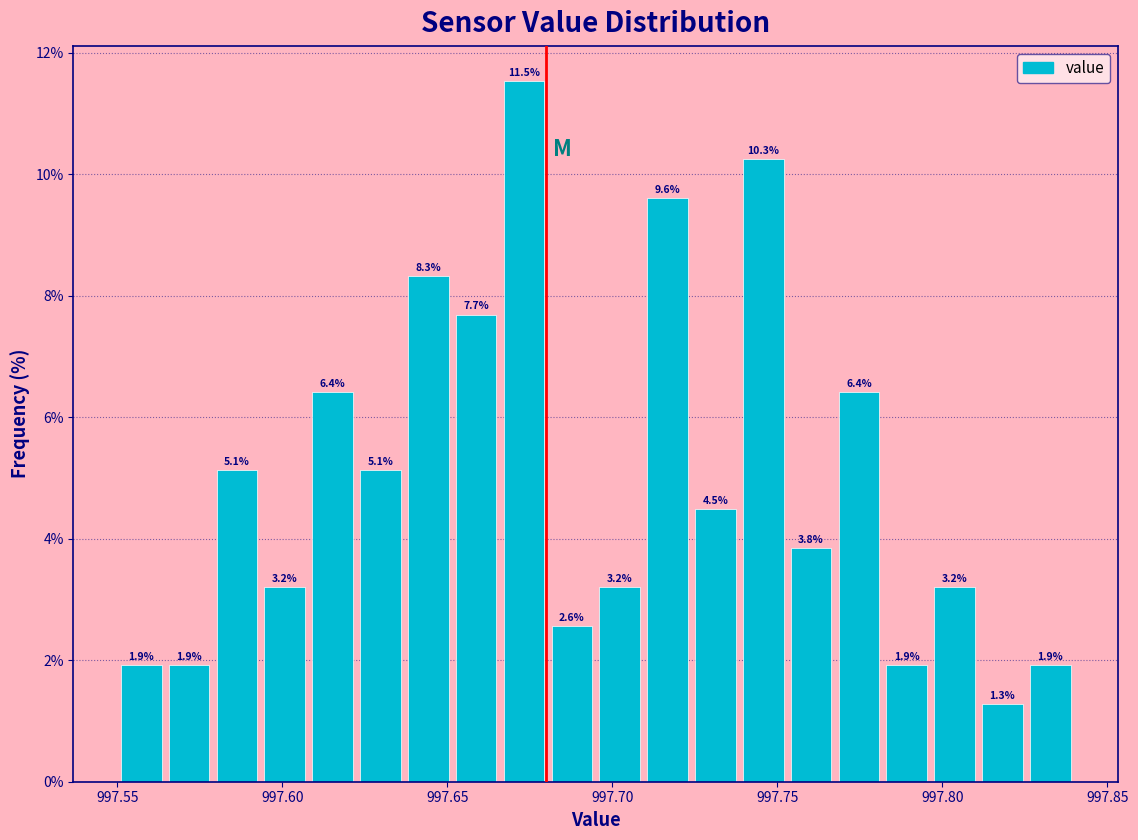

Read against the x-axis, roughly where is the centre of the tallest bar?

997.675